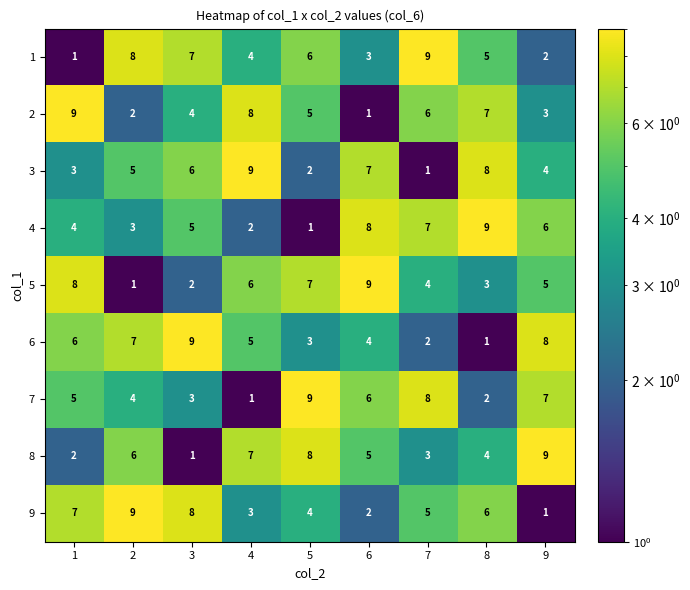

At how many categories does at least one series exceed 5?

9